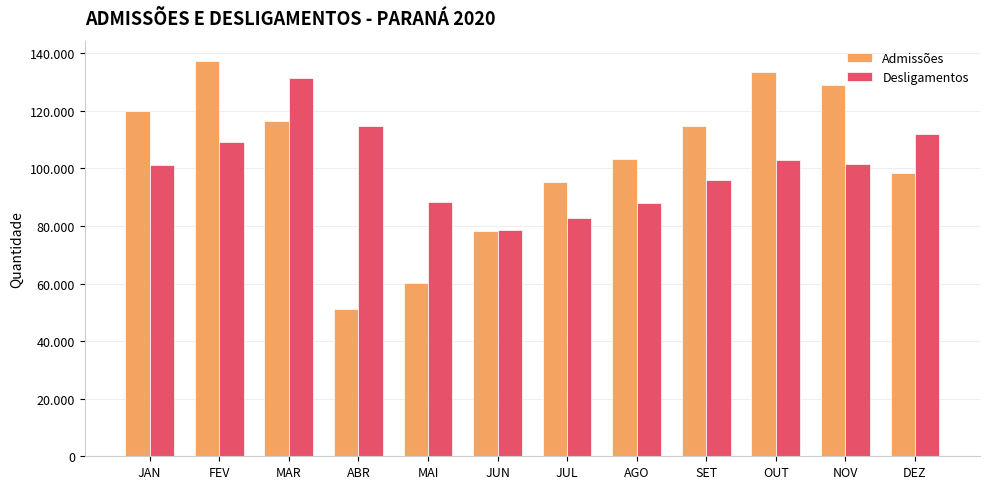

Does the chart contain any negative values?

No